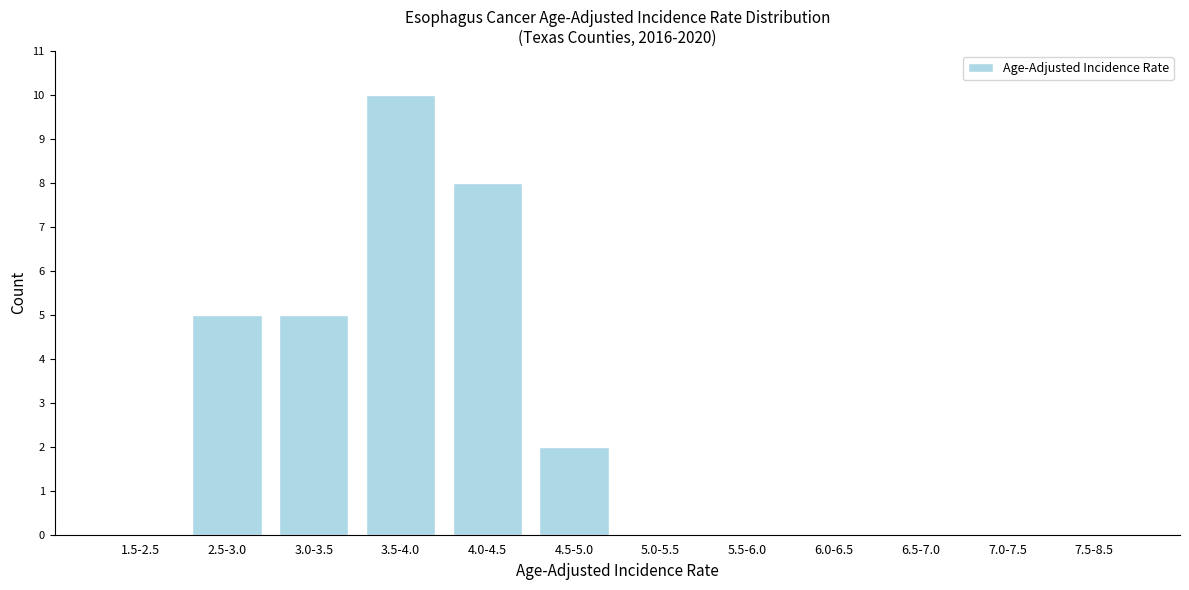

Reading left to right, extract all data points from this chart.

1.5-2.5=0	2.5-3.0=5	3.0-3.5=5	3.5-4.0=10	4.0-4.5=8	4.5-5.0=2	5.0-5.5=0	5.5-6.0=0	6.0-6.5=0	6.5-7.0=0	7.0-7.5=0	7.5-8.5=0